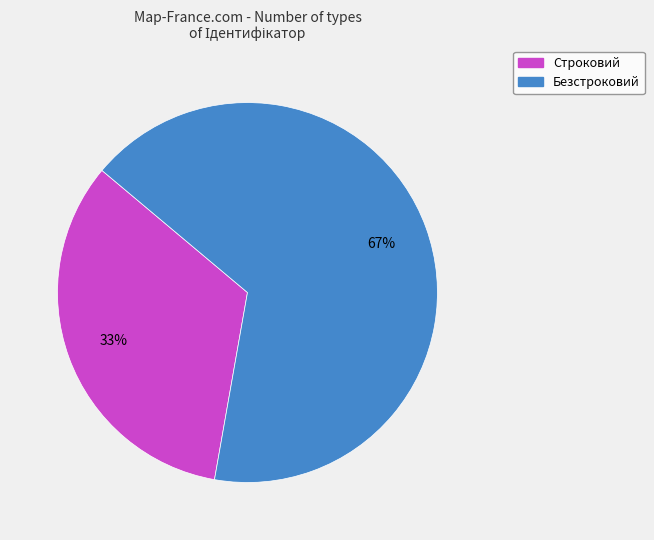

Is it true that Безстроковий is 53% of the pie?

False